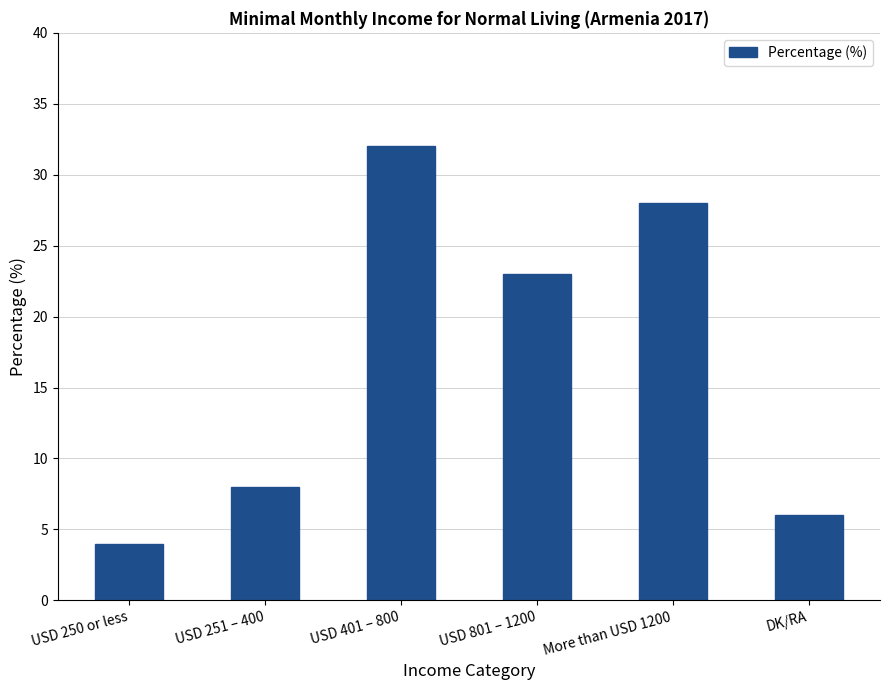

At which category does the chart reach its minimum across all series?

USD 250 or less